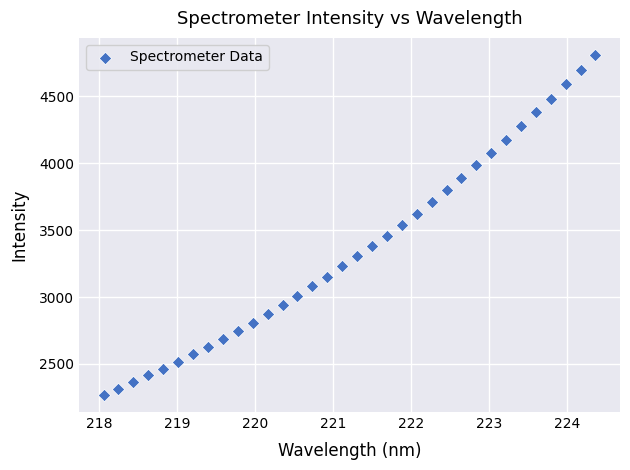

What is the range of Y values (max minus min)?

2541.2